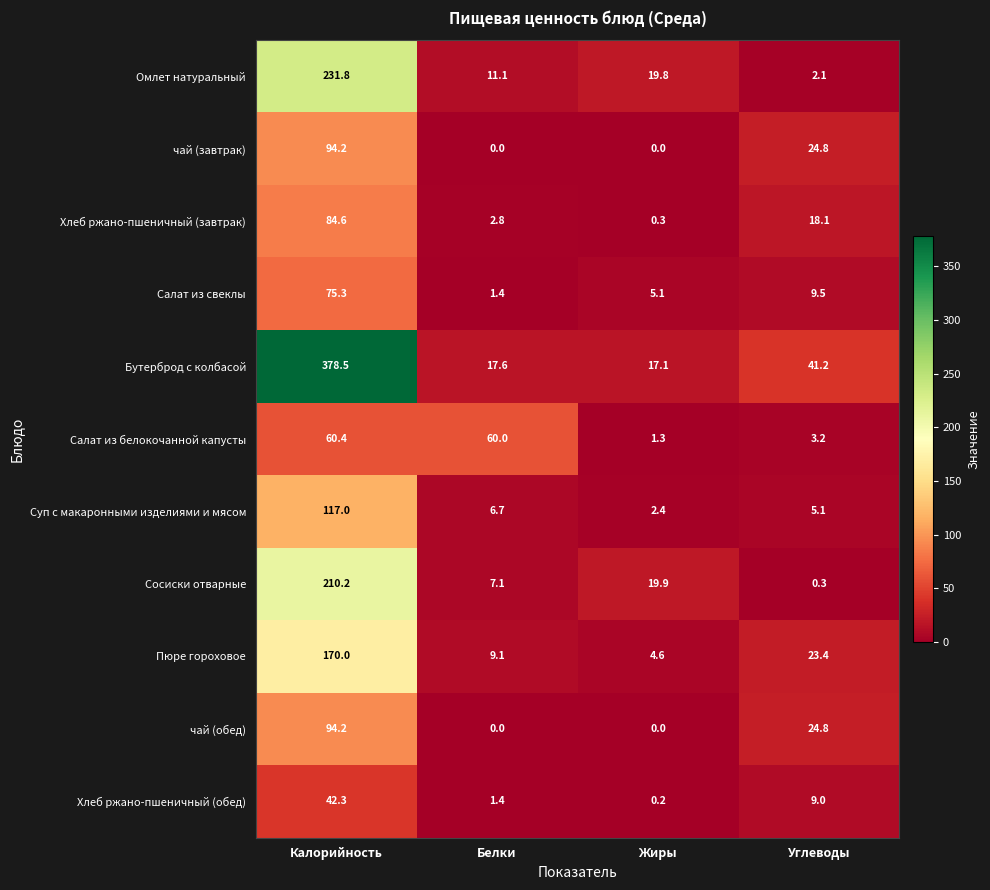

Which series changed the most between Калорийность and Углеводы?

Бутерброд с колбасой